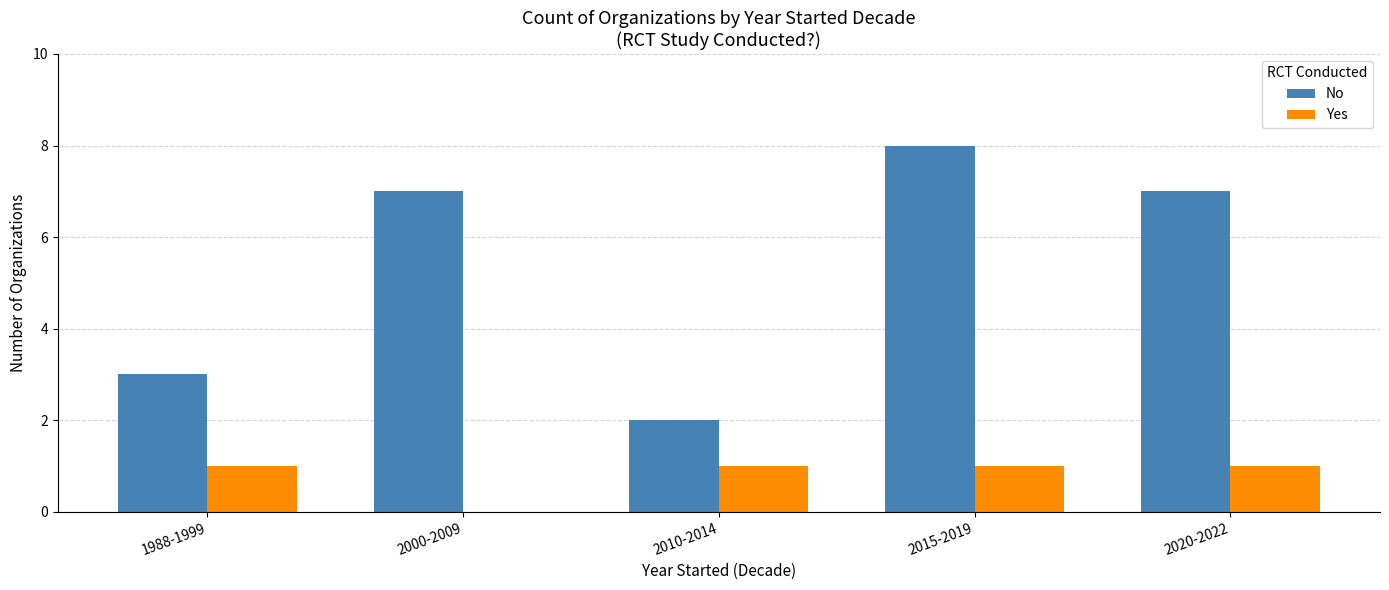

Which series changed the most between 1988-1999 and 2020-2022?

No